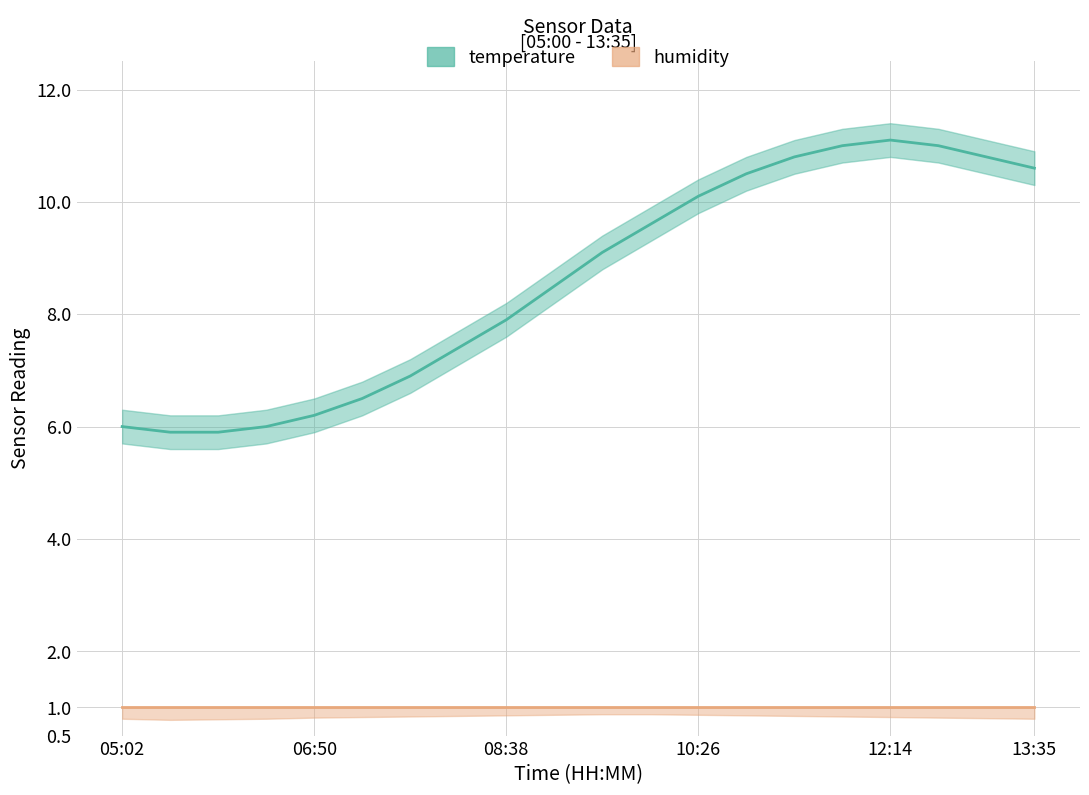

How many interior local peaks does the temperature series have?

1